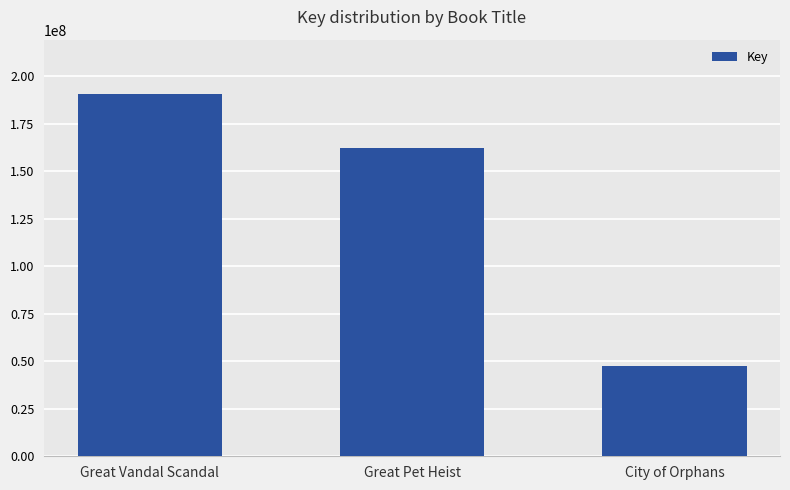

The chart shows a value of 67248152 at City of Orphans. True or false?

False